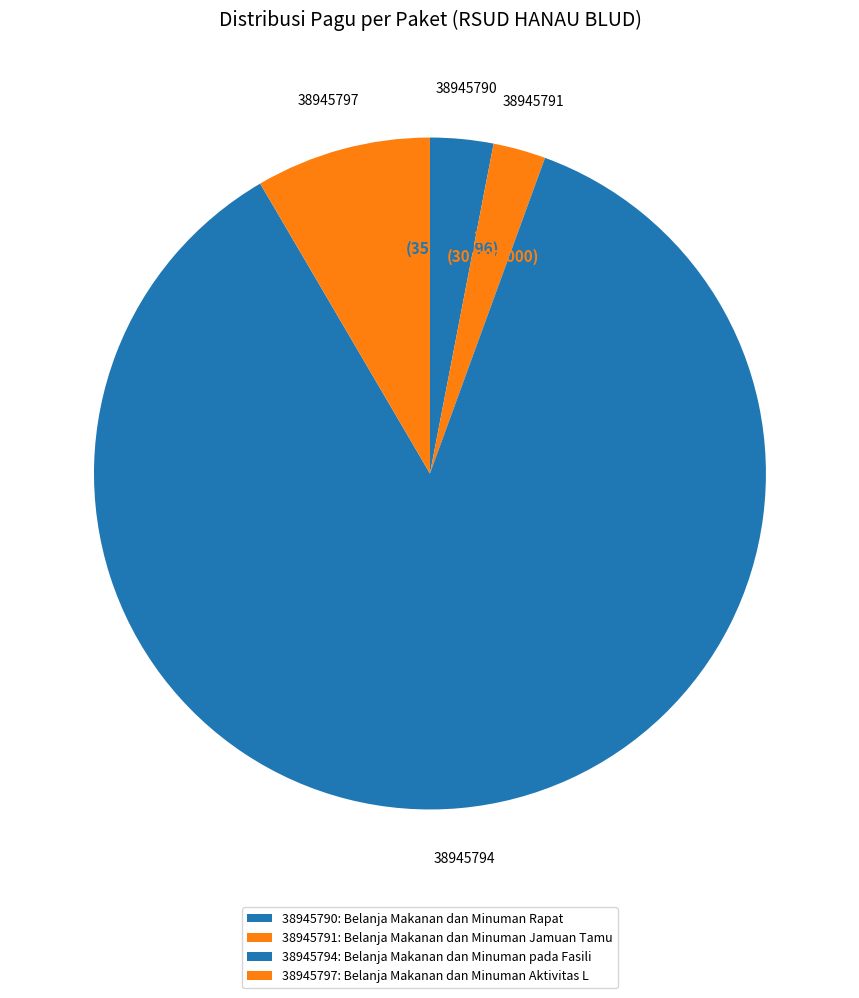

To the nearest percent, what portion does 38945794 represent?

86%